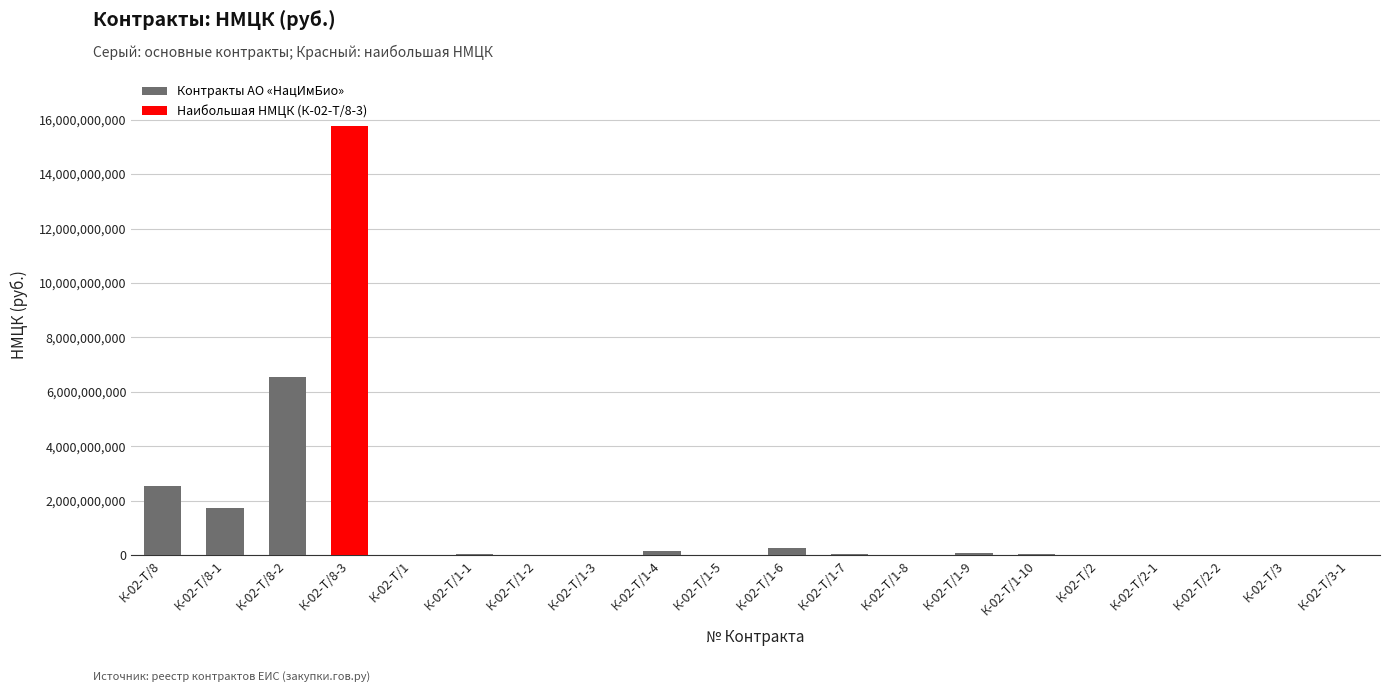

At which label is the value closest to 7890704037?

К-02-Т/8-2